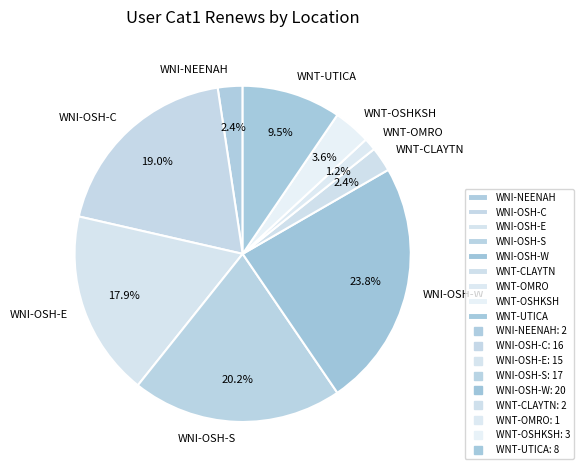

What percentage do WNI-NEENAH and WNT-OSHKSH together represent?

6.0%